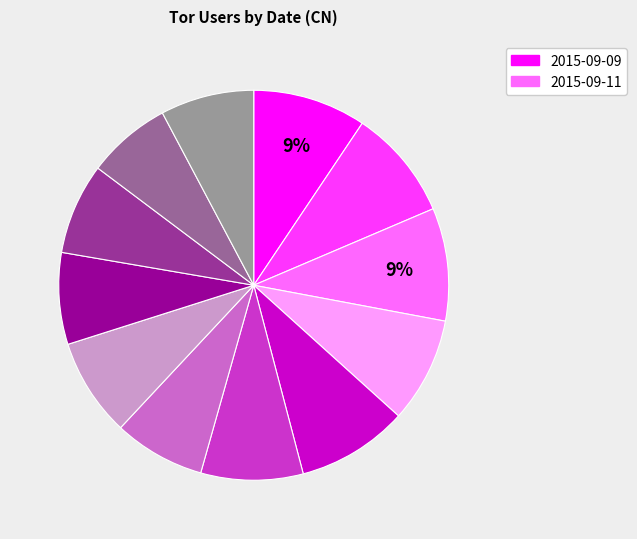

To the nearest percent, what is the average slice percentage?

8%